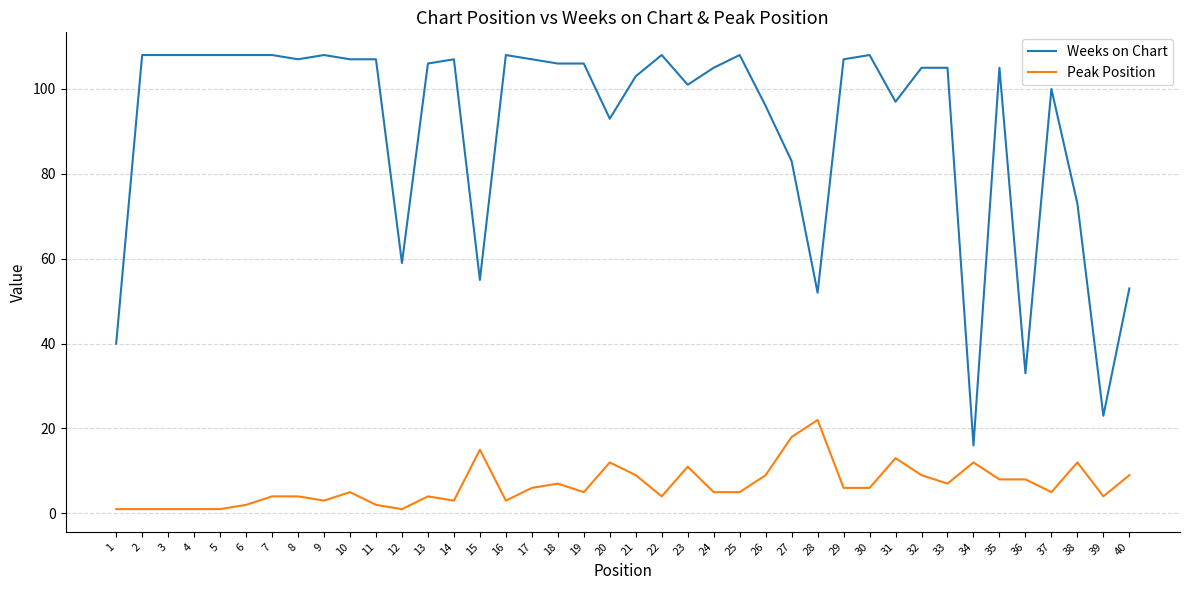

Rank the series by their average value, from lowest to highest.

Peak Position, Weeks on Chart